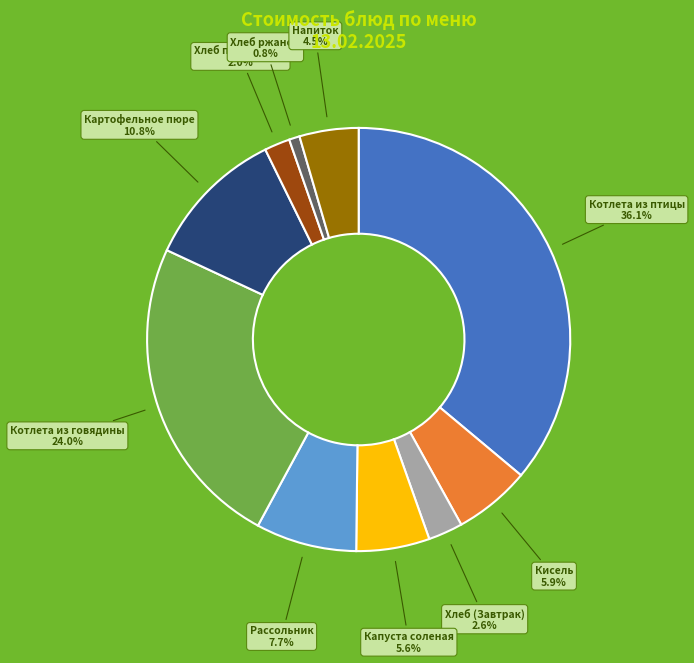

Is there any slice that represents more than half of the pie?

No